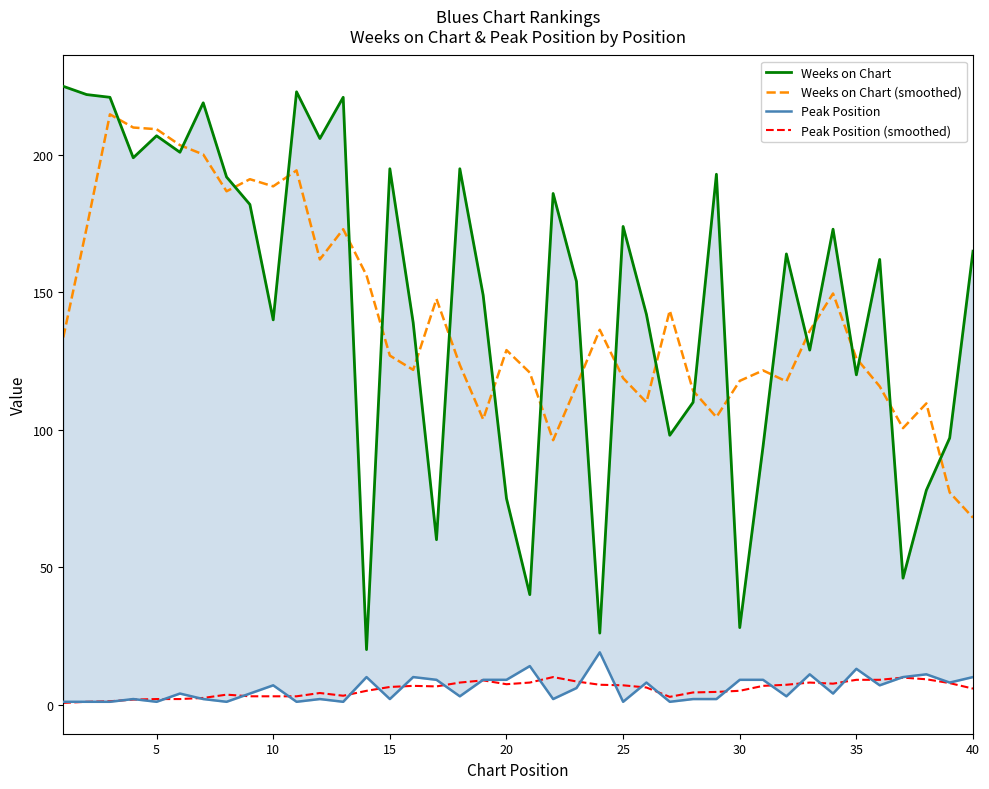

True or false: Weeks on Chart (smoothed) and Peak Position (smoothed) cross at least once.

False